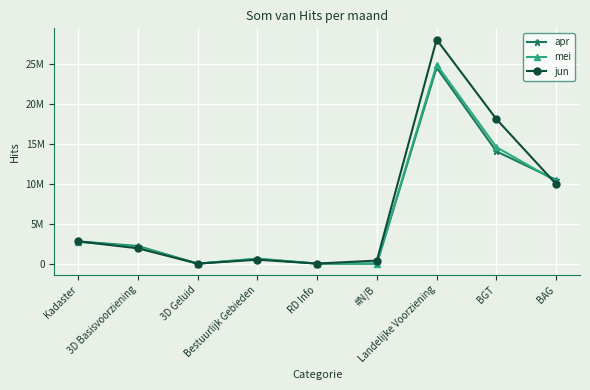

How many interior local valleys does the mei series have?

1